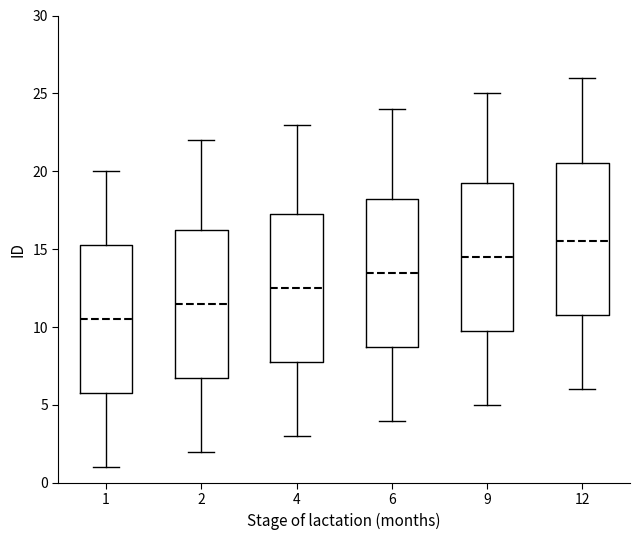

Where does the lower whisker of the box at x = 6 end on the y-axis? The values are not printed on the chart, so give them approximately, as read against the axis.

4.0